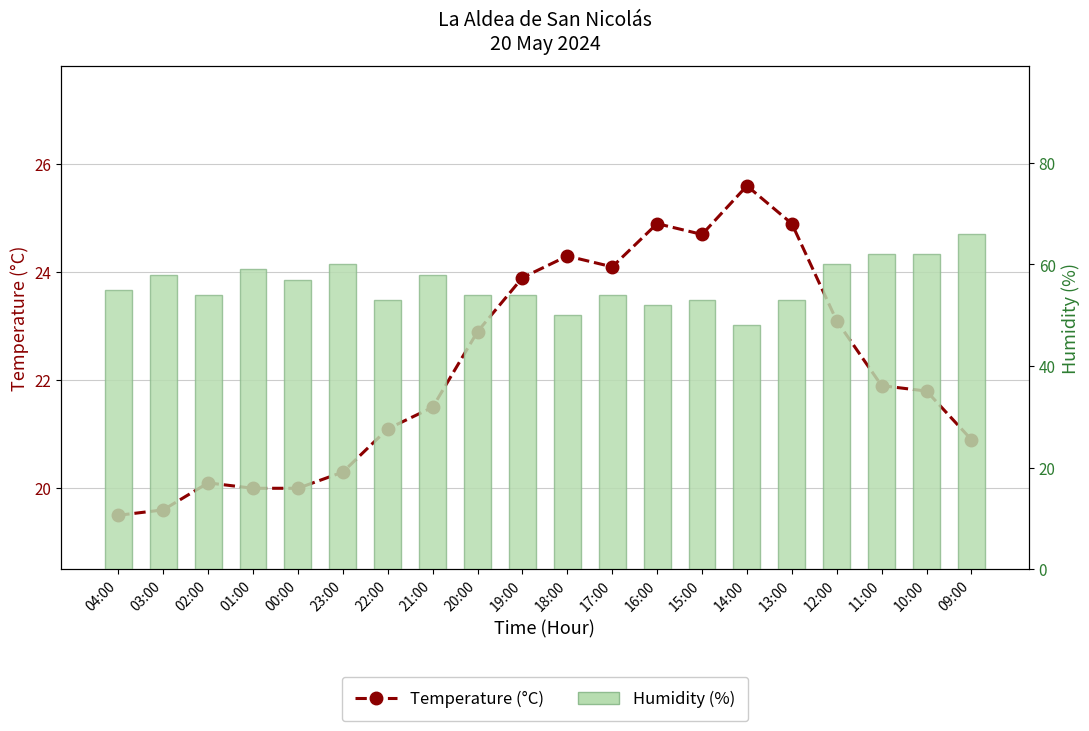

What is the total value across all series at 03:00?

77.6